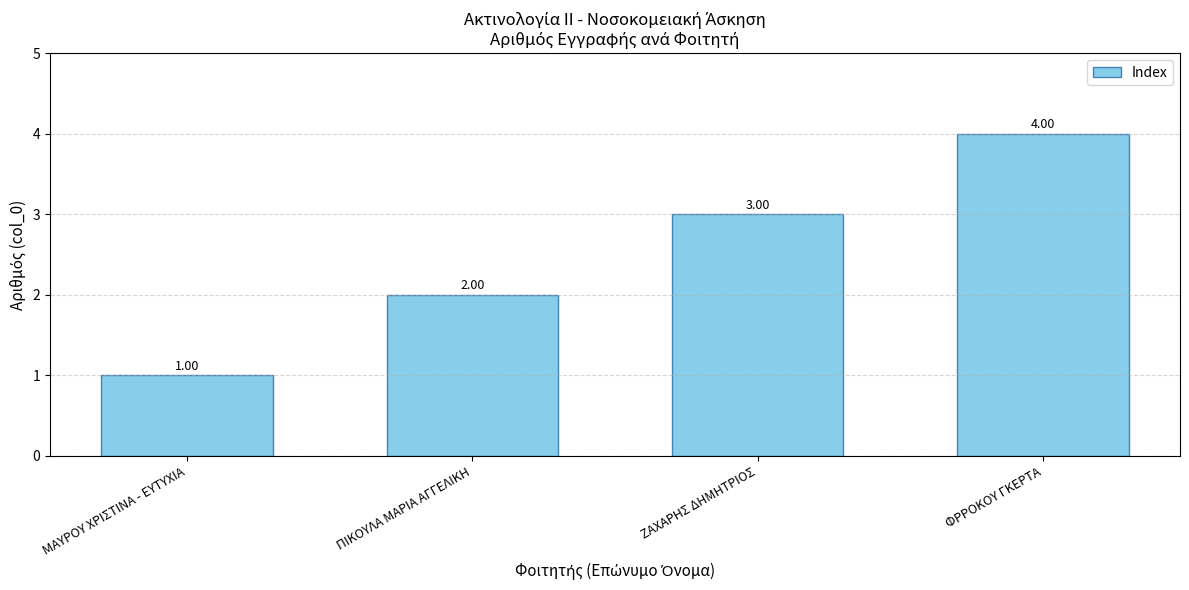

Reading left to right, extract all data points from this chart.

ΜΑΥΡΟΥ ΧΡΙΣΤΙΝΑ - ΕΥΤΥΧΙΑ=1	ΠΙΚΟΥΛΑ ΜΑΡΙΑ ΑΓΓΕΛΙΚΗ=2	ΖΑΧΑΡΗΣ ΔΗΜΗΤΡΙΟΣ=3	ΦΡΡΟΚΟΥ ΓΚΕΡΤΑ=4